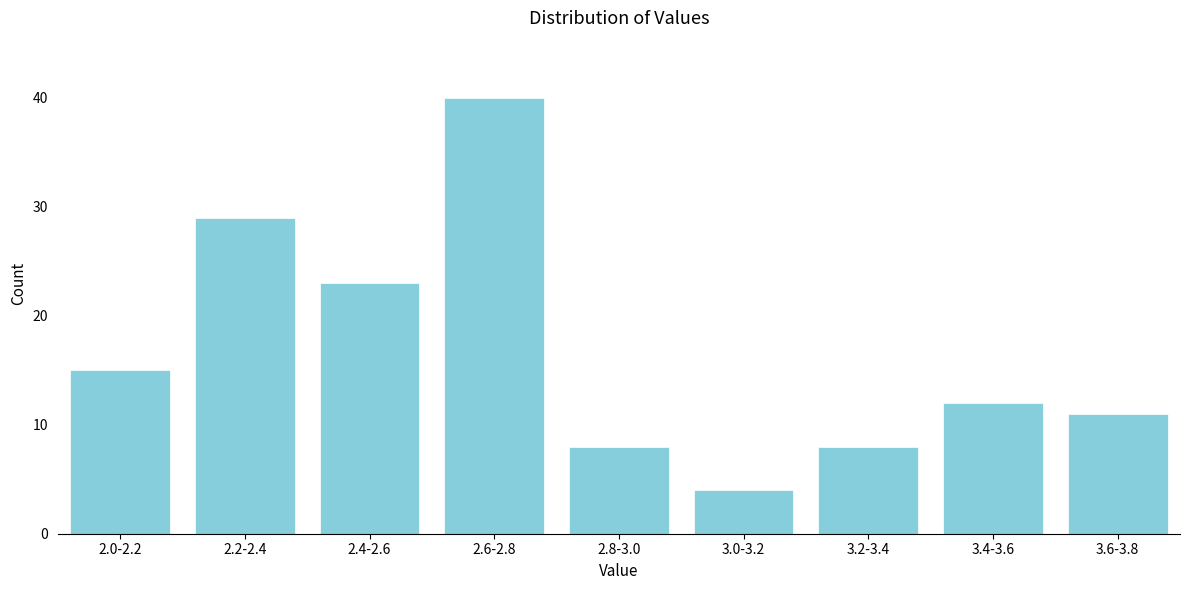

Reading left to right, list all the values displayed in this chart.

2.0-2.2=15	2.2-2.4=29	2.4-2.6=23	2.6-2.8=40	2.8-3.0=8	3.0-3.2=4	3.2-3.4=8	3.4-3.6=12	3.6-3.8=11